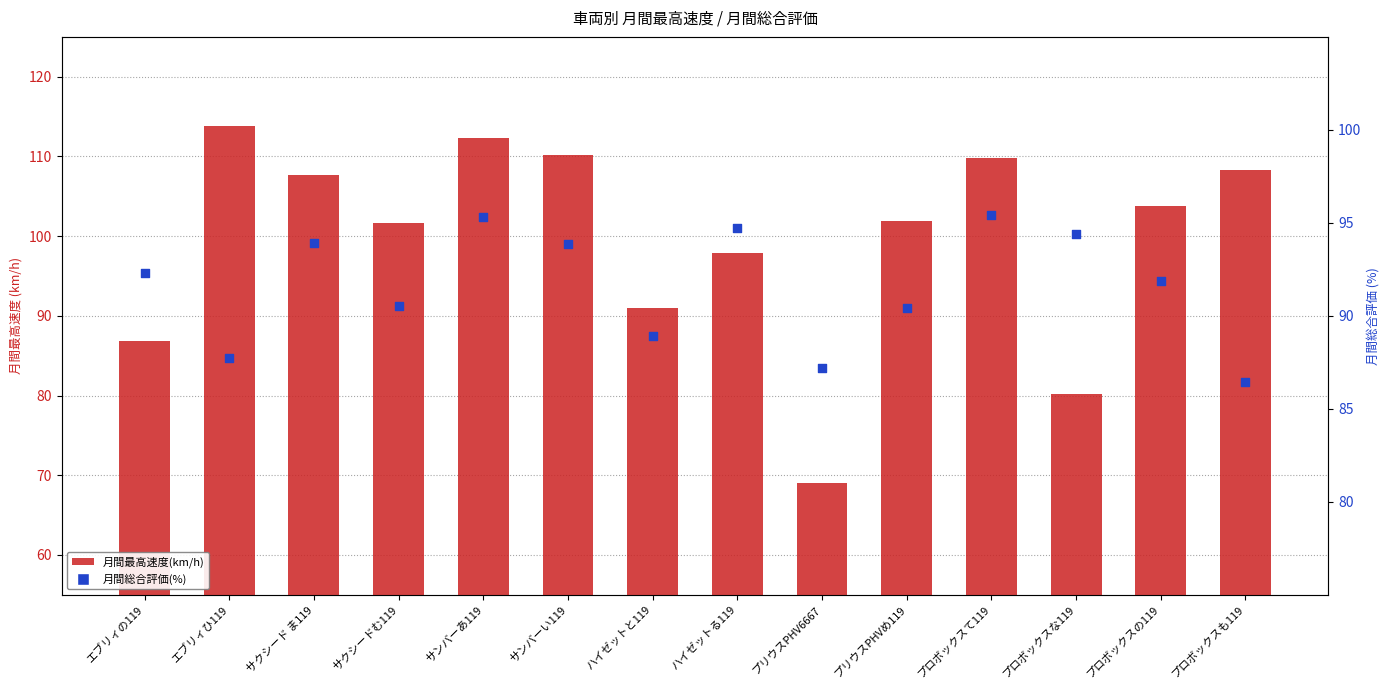

What is the total value across all series at サンバーあ119?

207.6